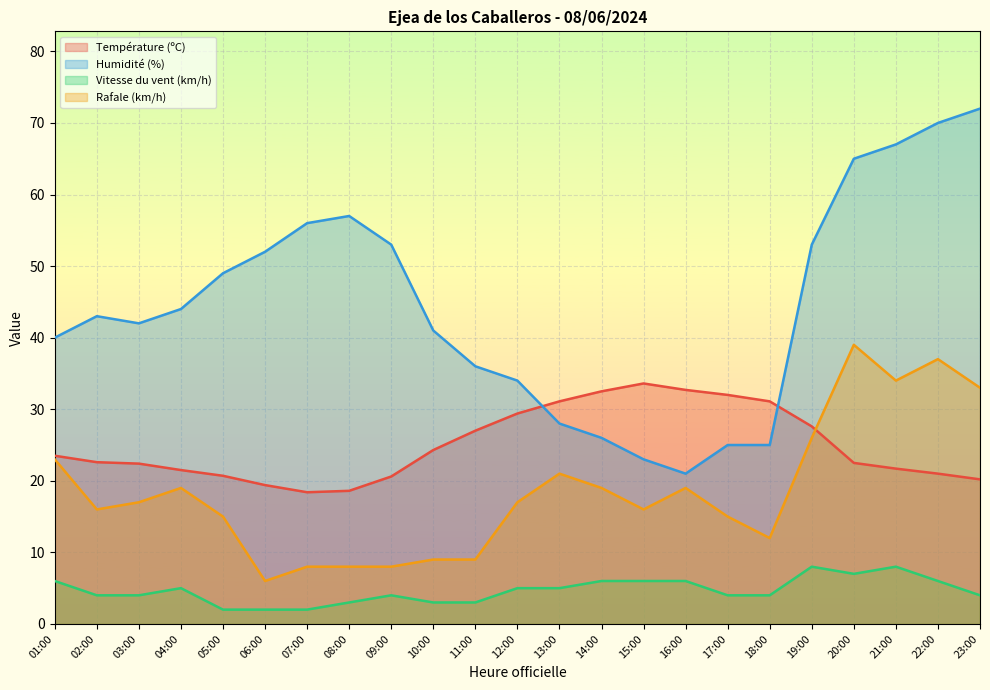

Rank the series at 19:00 from lowest to highest value.

Vitesse du vent (km/h), Rafale (km/h), Température (ºC), Humidité (%)